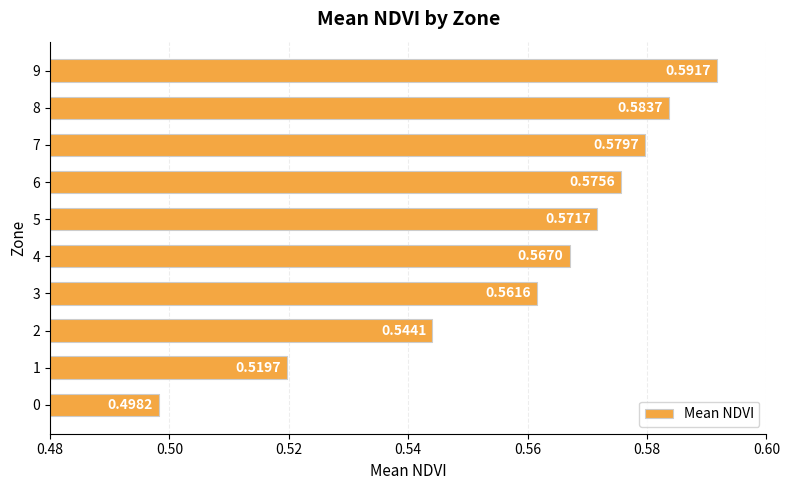

What is the sum of all values?

5.6